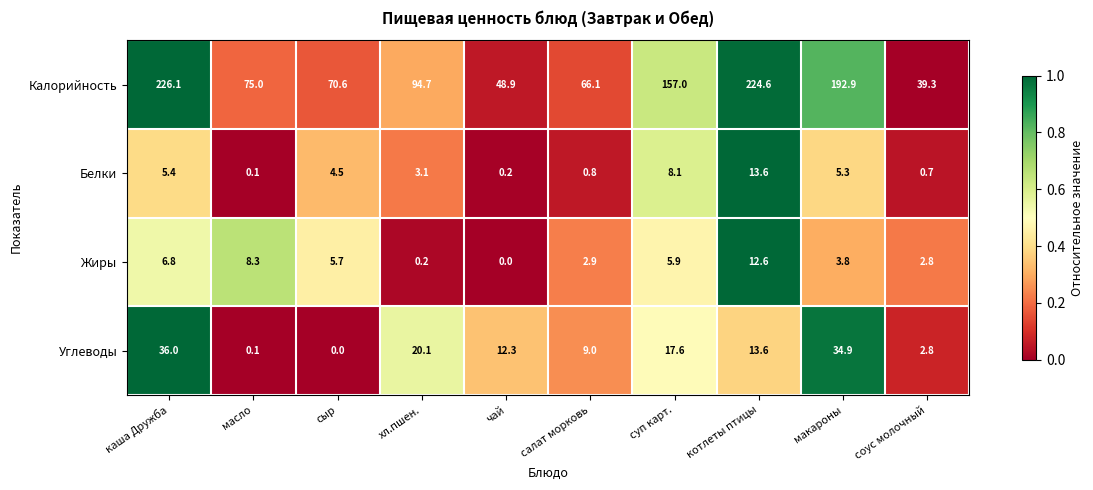

Which series has the largest total across all categories?

Калорийность